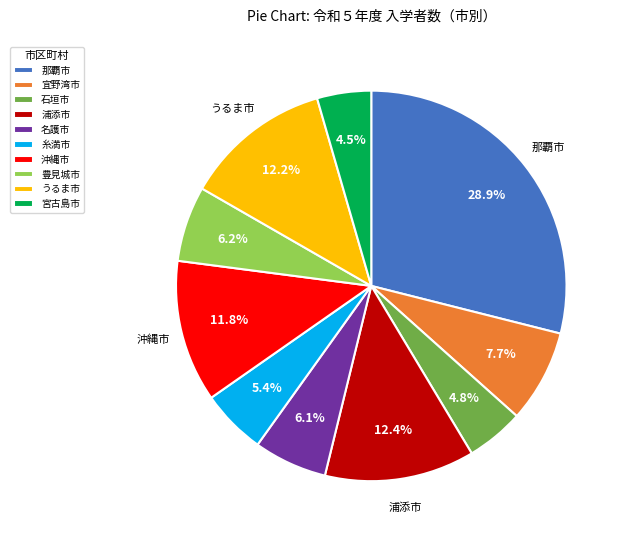

What is the total percentage of 石垣市 and 宜野湾市?

12.5%